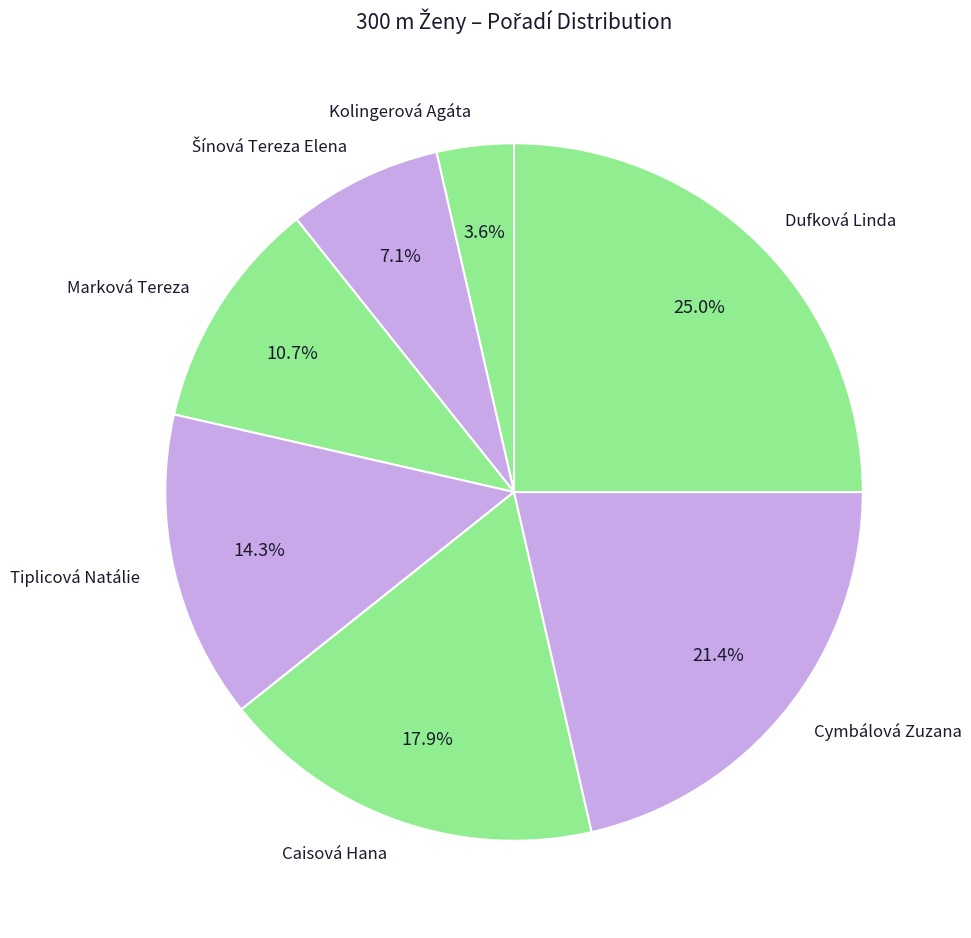

What is the largest slice in the pie chart?

Dufková Linda